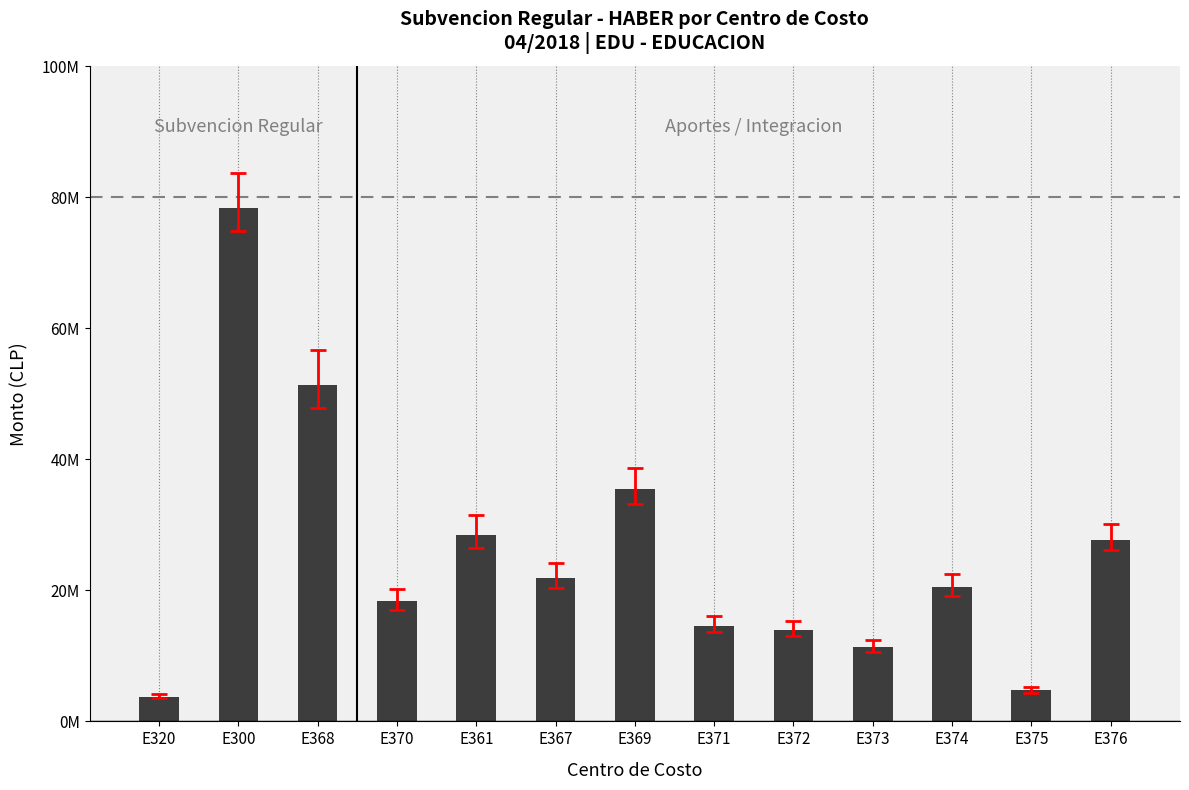

Rank the categories by value from highest to lowest.

E300, E368, E369, E361, E376, E367, E374, E370, E371, E372, E373, E375, E320